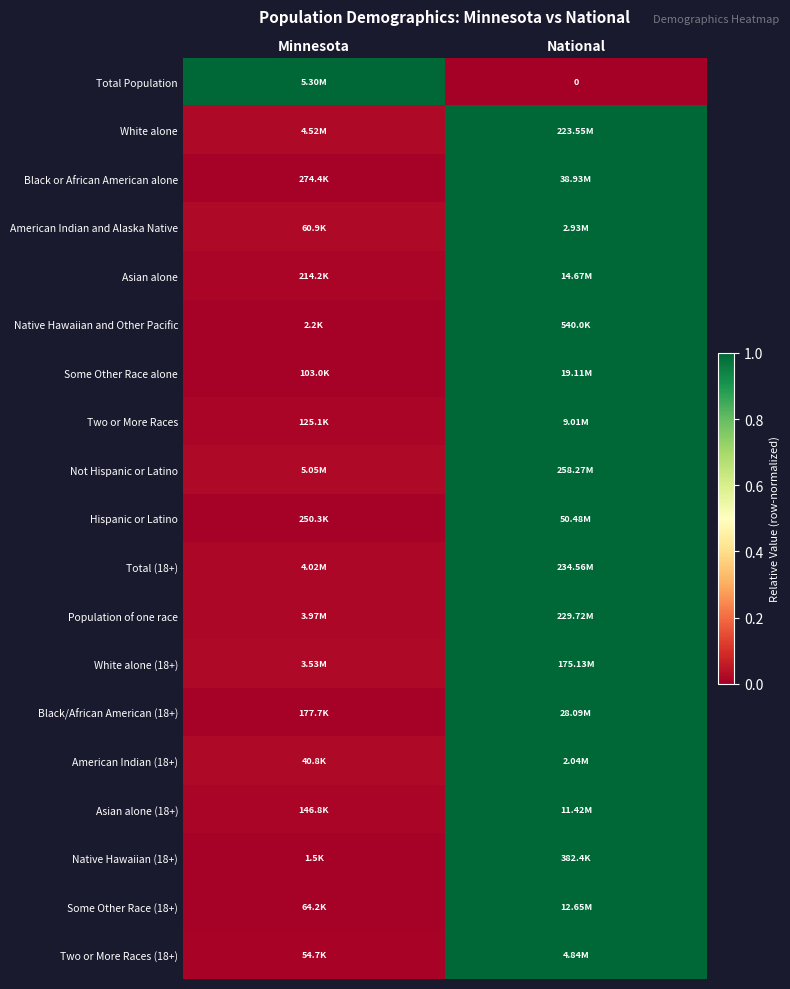

What is the sum of the Black or African American alone values at National and Minnesota?

1.0